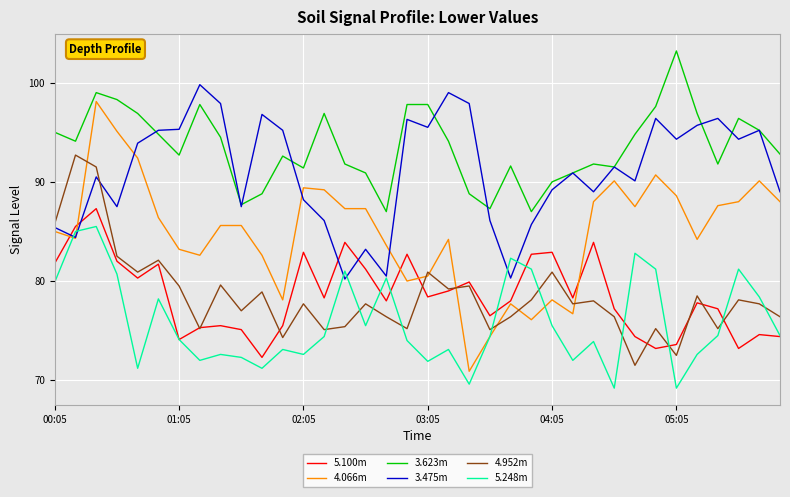

Which series has the widest spread of values?

4.066m